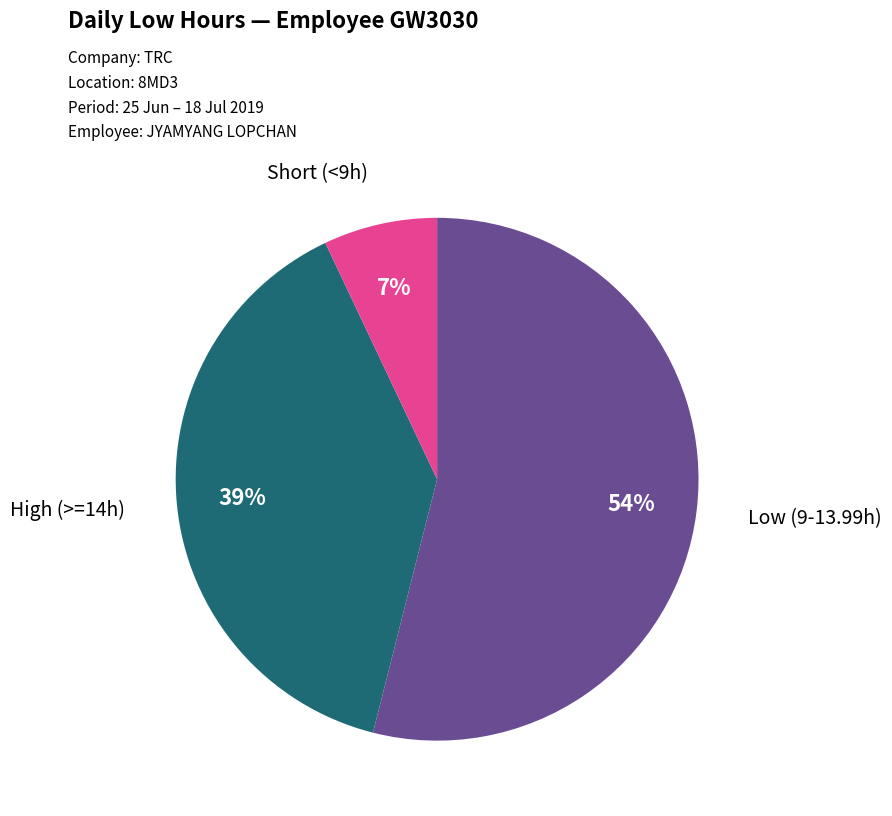

Is there any slice that represents more than half of the pie?

Yes